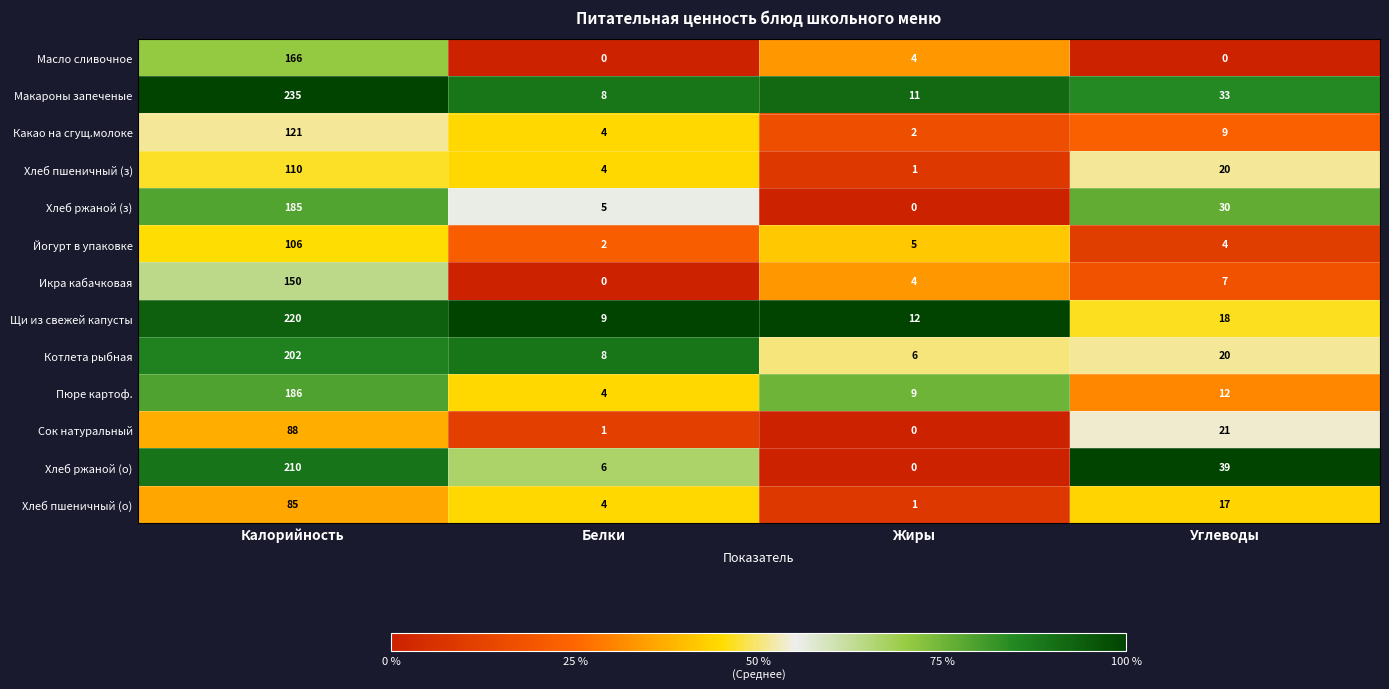

At which label does Масло сливочное first exceed 4?

Калорийность